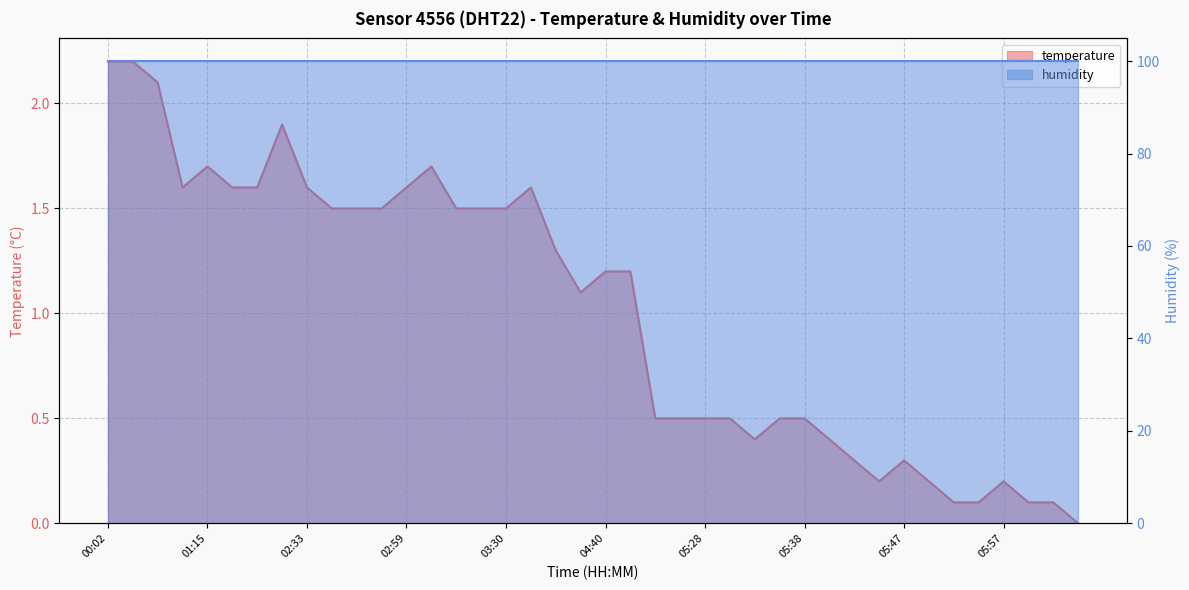

What is the sum of the values at 01:48 and 05:30?

2.1